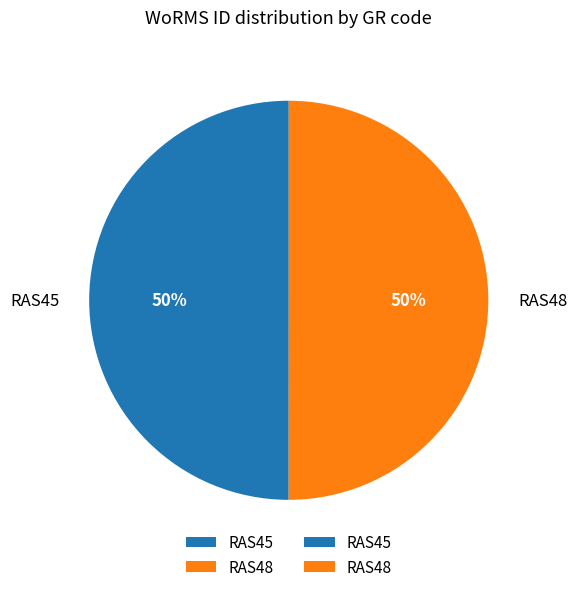

True or false: RAS45 accounts for 50% of the total.

True